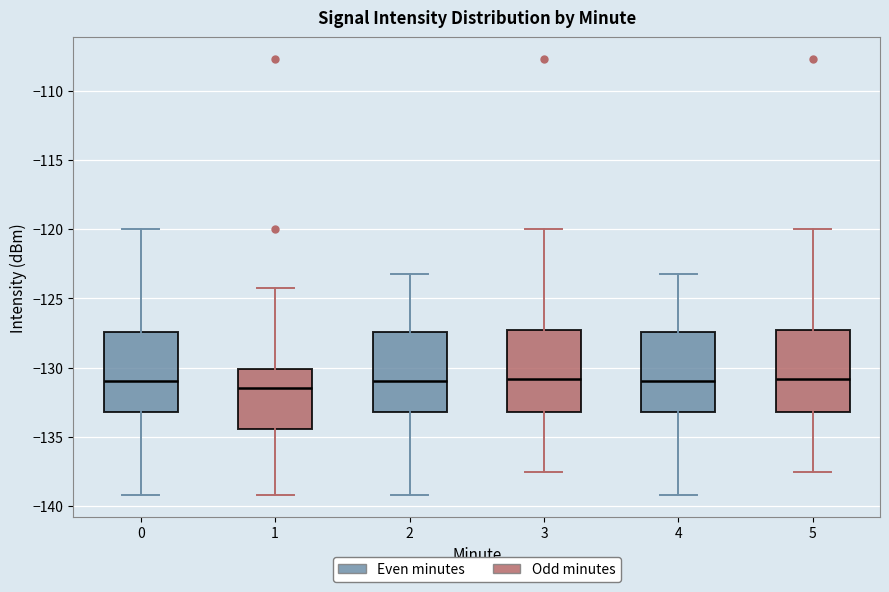

Reading left to right, transcribe this box plot: for each box, give where its median line is, the range the box spans, and where its two whiskers end, as read against the y-axis. The values are not printed on the chart, so give them approximately, as read against the axis.

0: median -131.0, box -133.0 to -127.5, whiskers -139.0 to -120.0
1: median -131.5, box -134.5 to -130.0, whiskers -139.0 to -124.0
2: median -131.0, box -133.0 to -127.5, whiskers -139.0 to -123.5
3: median -131.0, box -133.0 to -127.5, whiskers -137.5 to -120.0
4: median -131.0, box -133.0 to -127.5, whiskers -139.0 to -123.5
5: median -131.0, box -133.0 to -127.5, whiskers -137.5 to -120.0